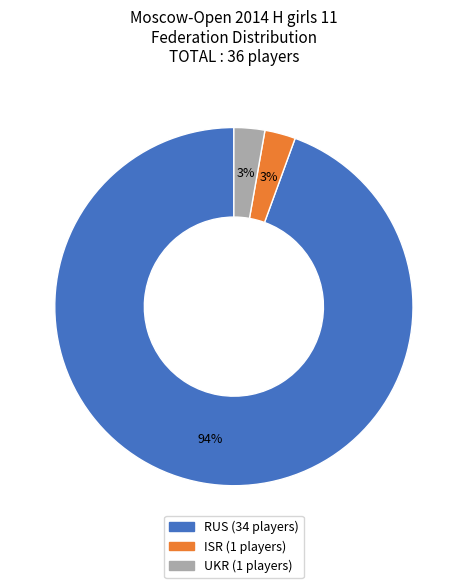

Is the sum of RUS and ISR greater than half?

Yes